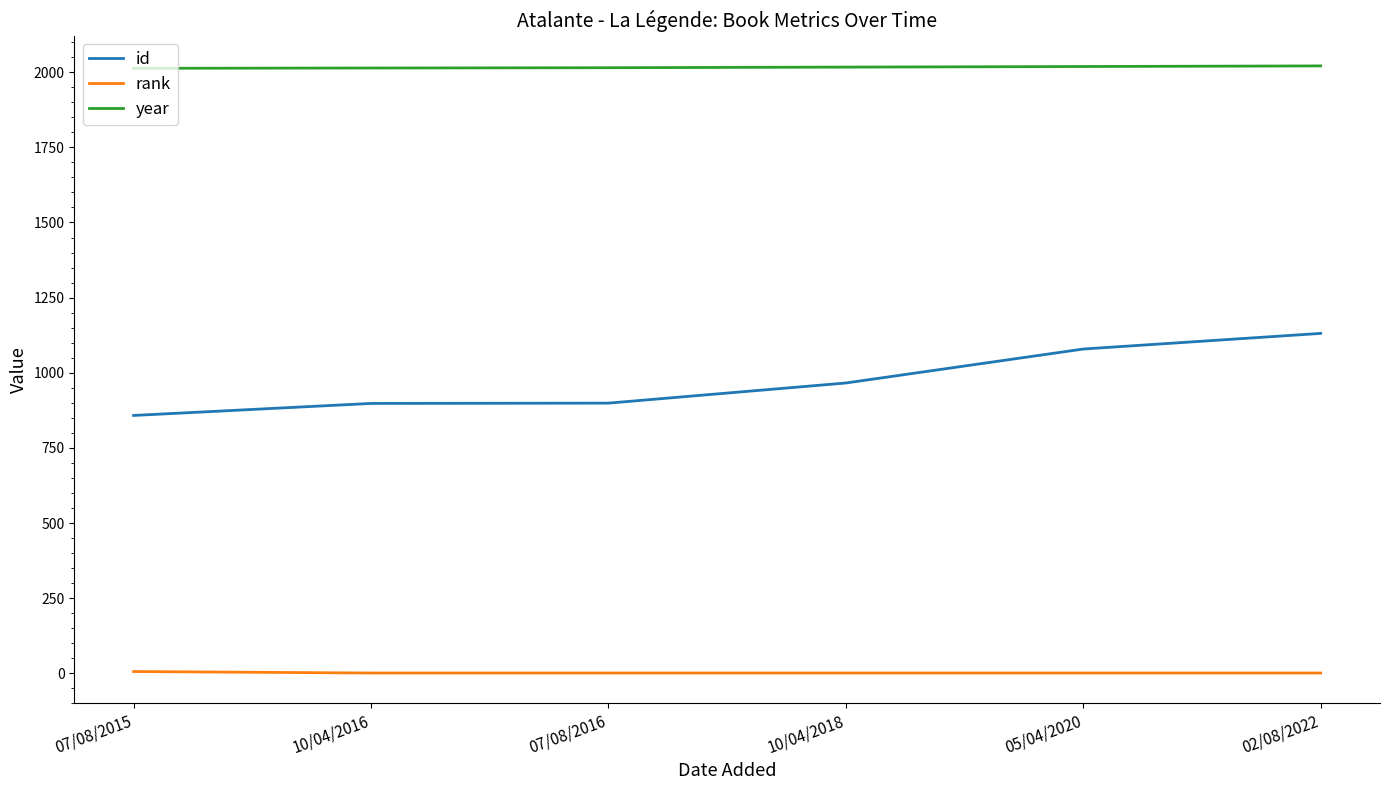

True or false: rank and id cross at least once.

False